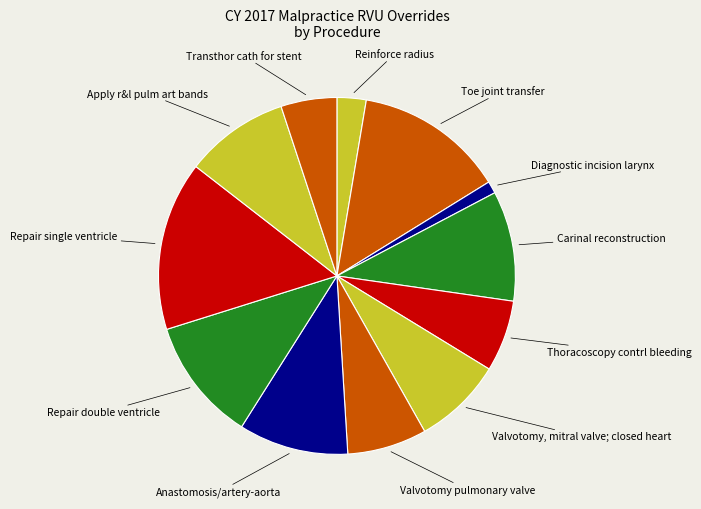

Is there a majority slice in this chart?

No